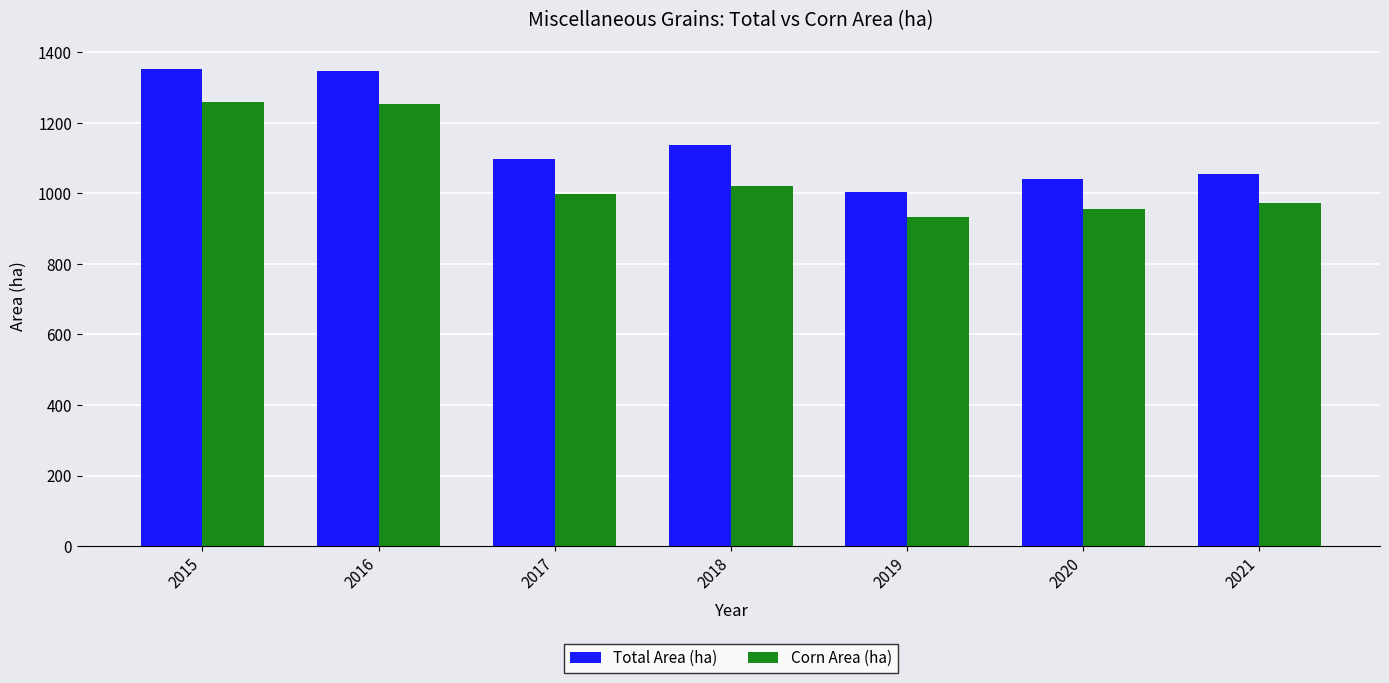

Are the bars horizontal?

No